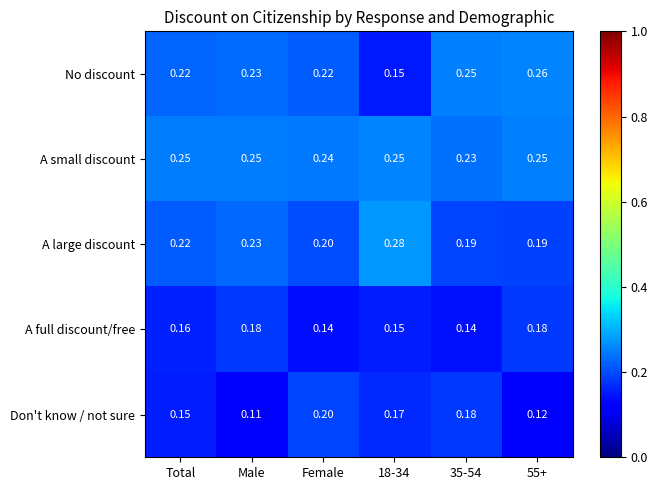

Which series has the largest total across all categories?

A small discount